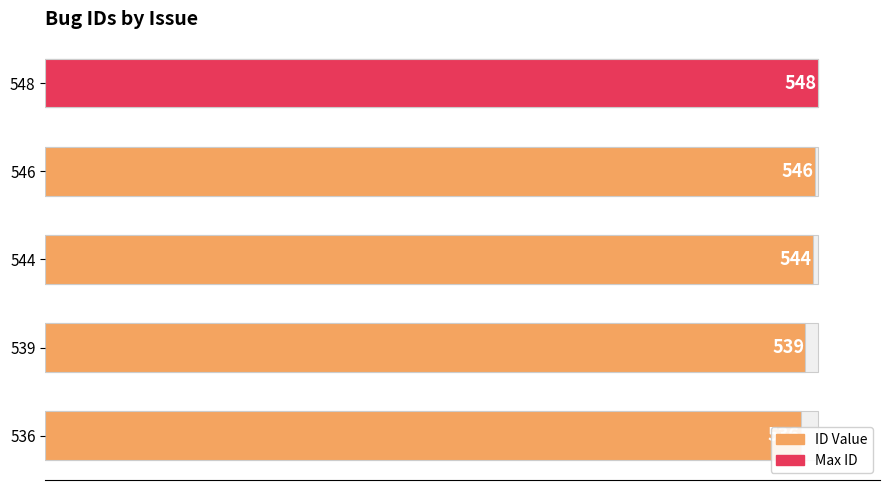

The chart shows a value of 145 at 548. True or false?

False